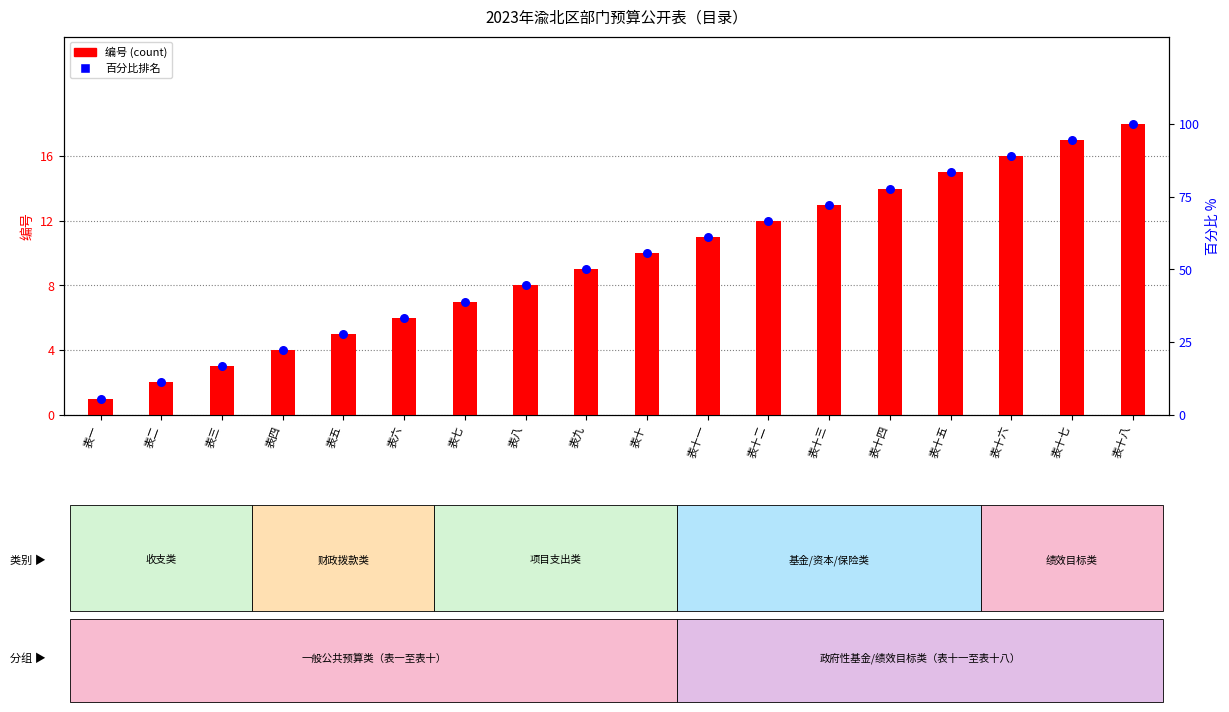

What are all the series names shown in the legend?

编号, 百分比排名